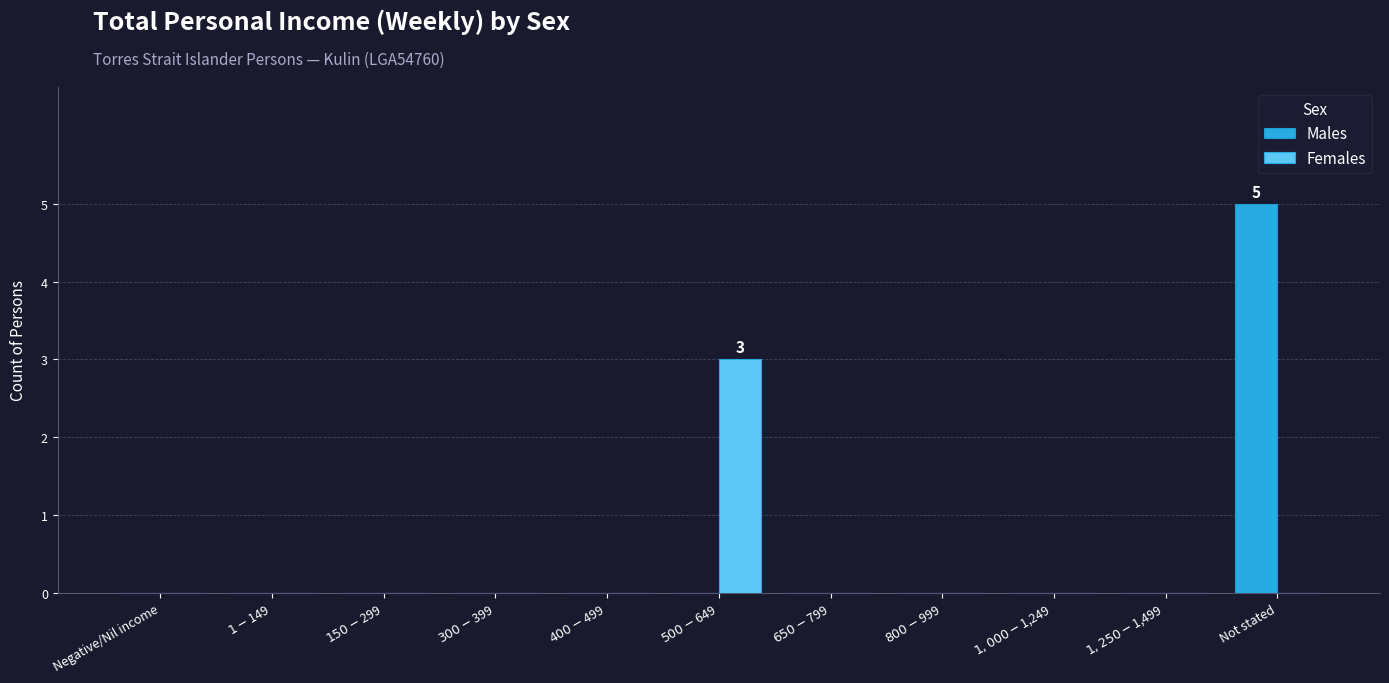

What is the maximum value for Males?

5